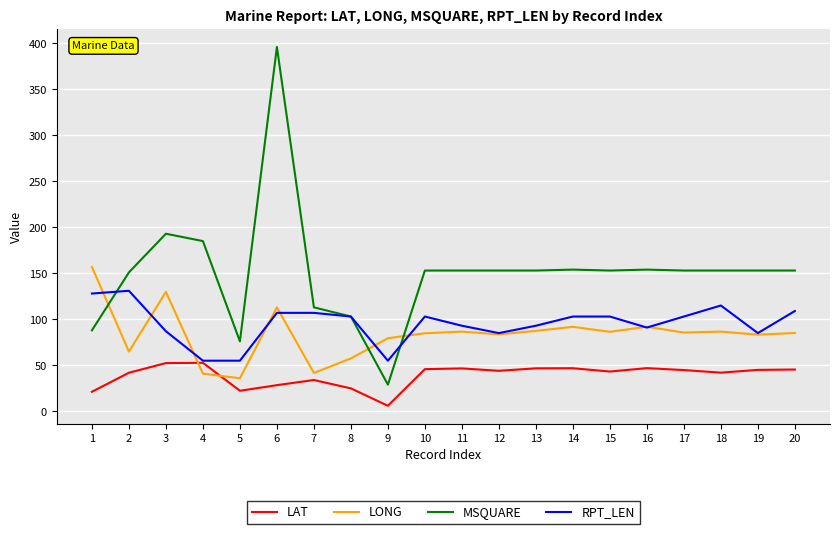

Between which two adjacent categories do MSQUARE and LONG first intersect?

1 and 2